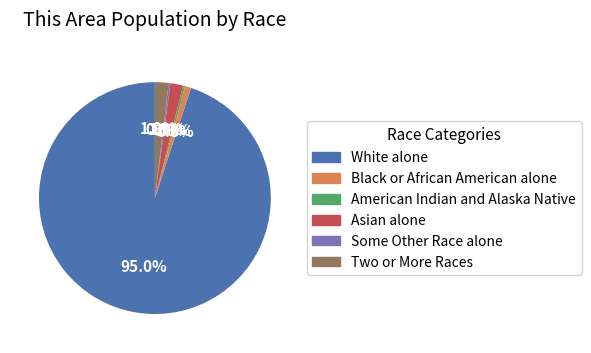

To the nearest percent, what portion does Asian alone represent?

2%